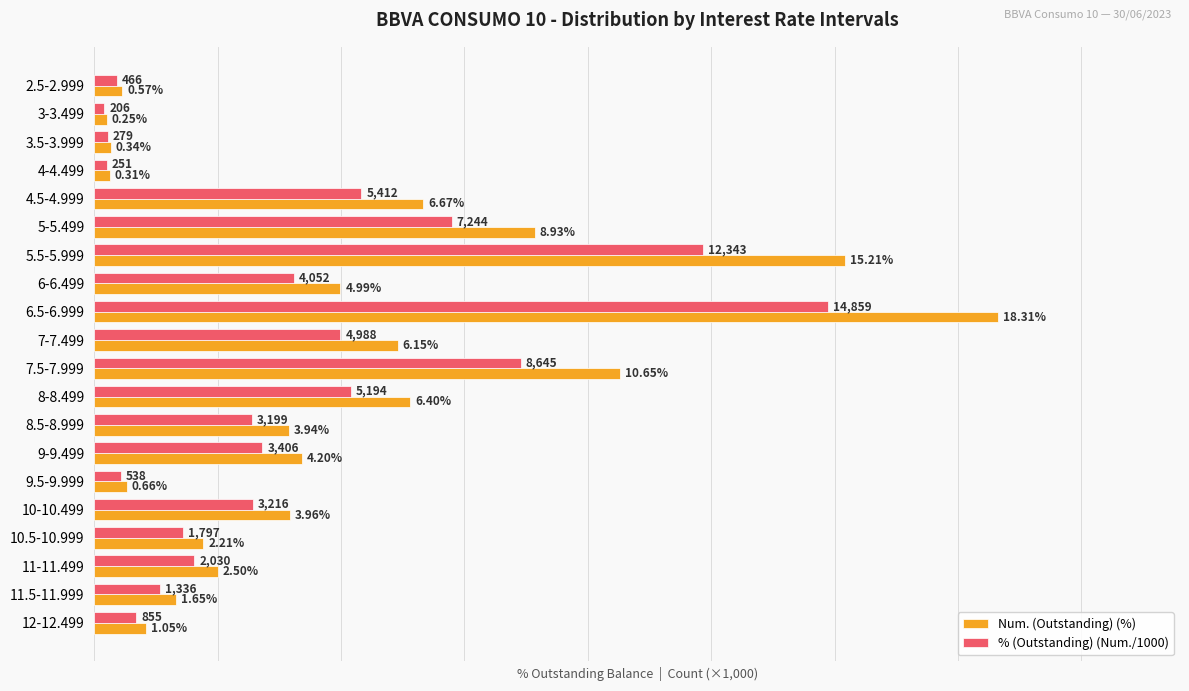

List the series in order of their peak value, lowest first.

% (Outstanding) (Num./1000), Num. (Outstanding) (%)